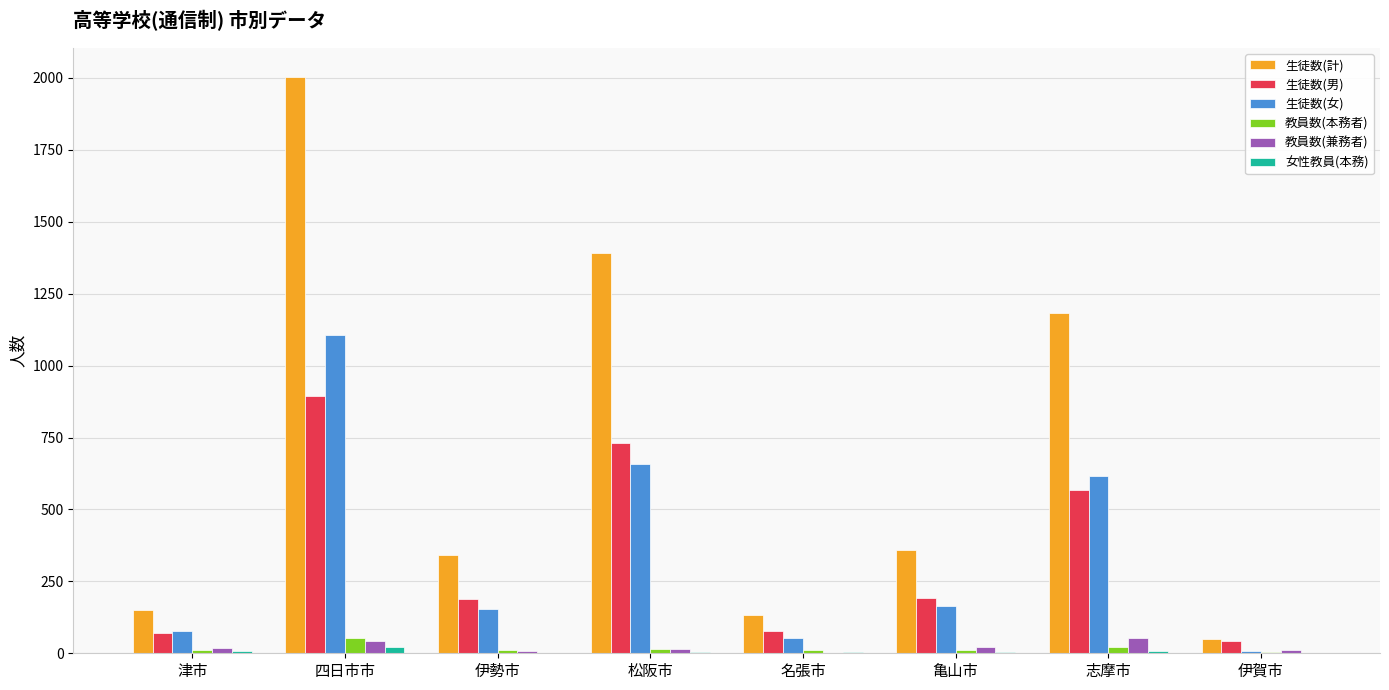

Where is 生徒数(男) nearest to the value 468?

志摩市